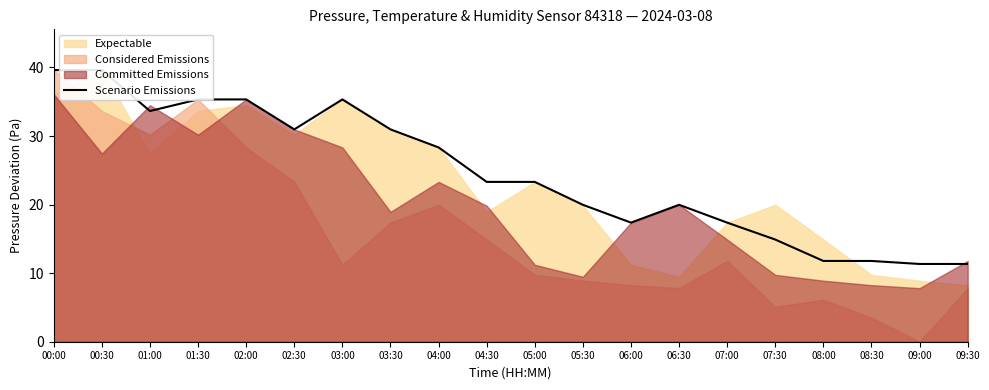

What is the difference between the second highest and minimum values?

28.3